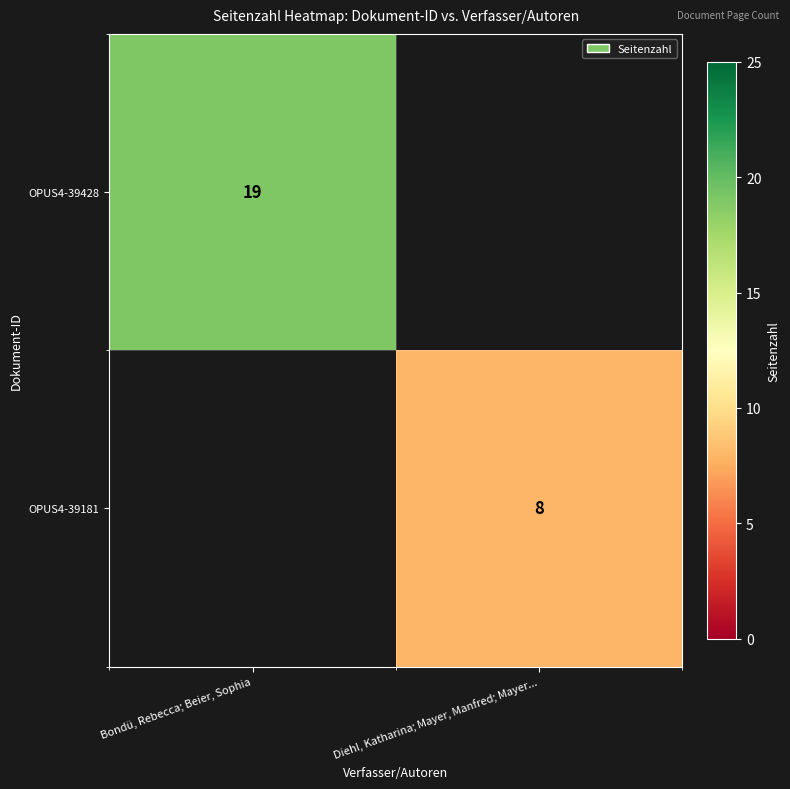

True or false: OPUS4-39428 has a value of 19 at Bondü, Rebecca; Beier, Sophia.

True